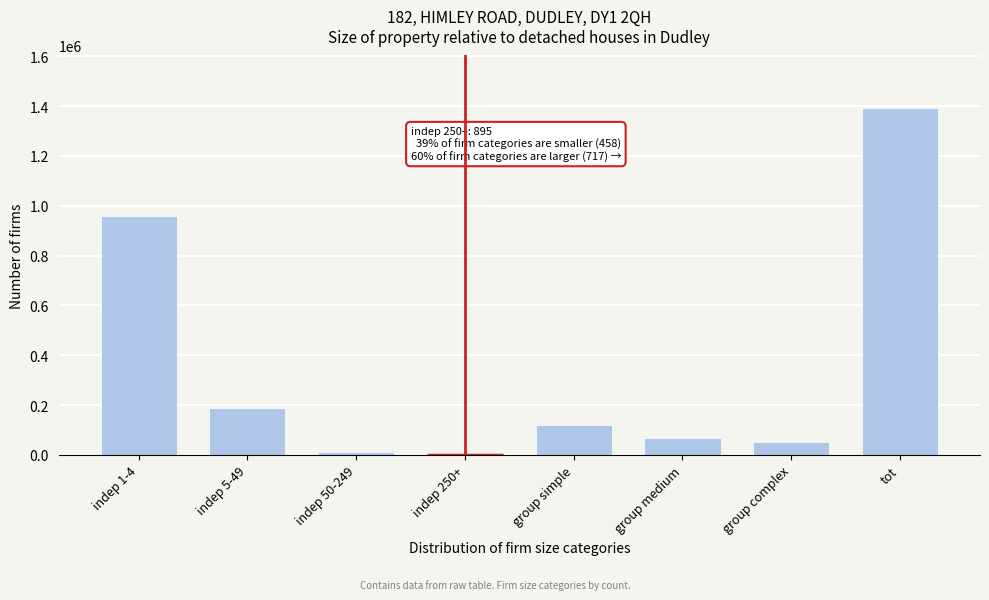

Reading left to right, transcribe all the data shown in this chart.

indep 1-4=958176	indep 5-49=186388	indep 50-249=10850	indep 250+=895	group simple=120432	group medium=67351	group complex=49996	tot=1394088